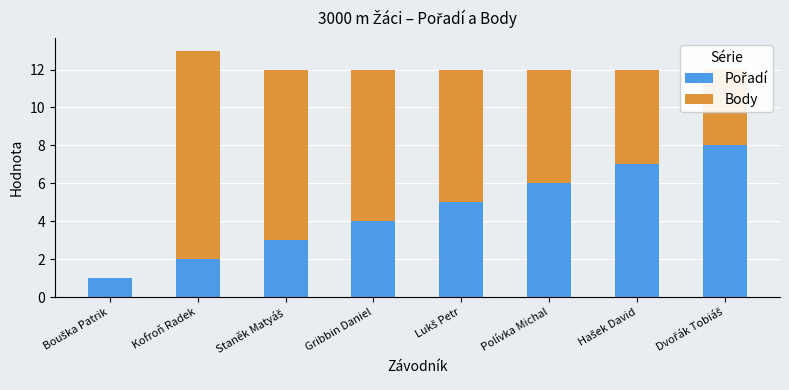

At which category is the sum across all series the highest?

Kofroň Radek